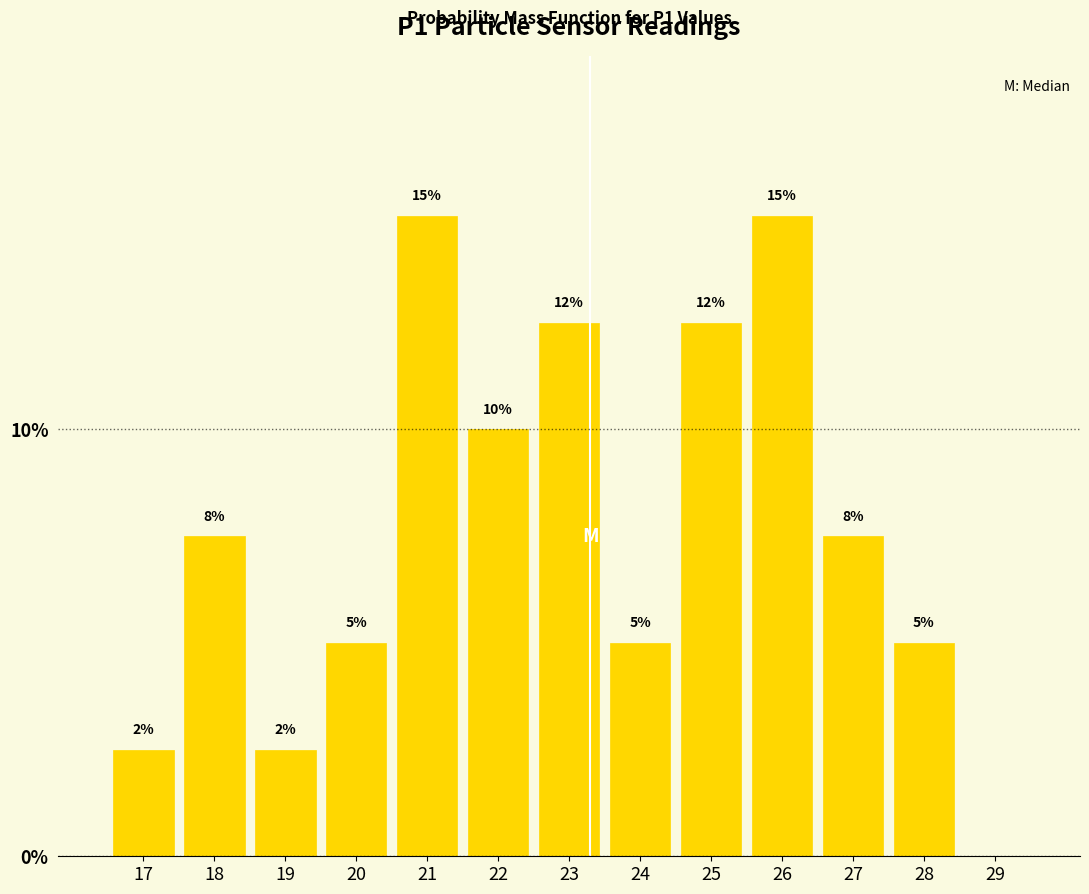

Is it true that the value at 20 is 8.0?

False